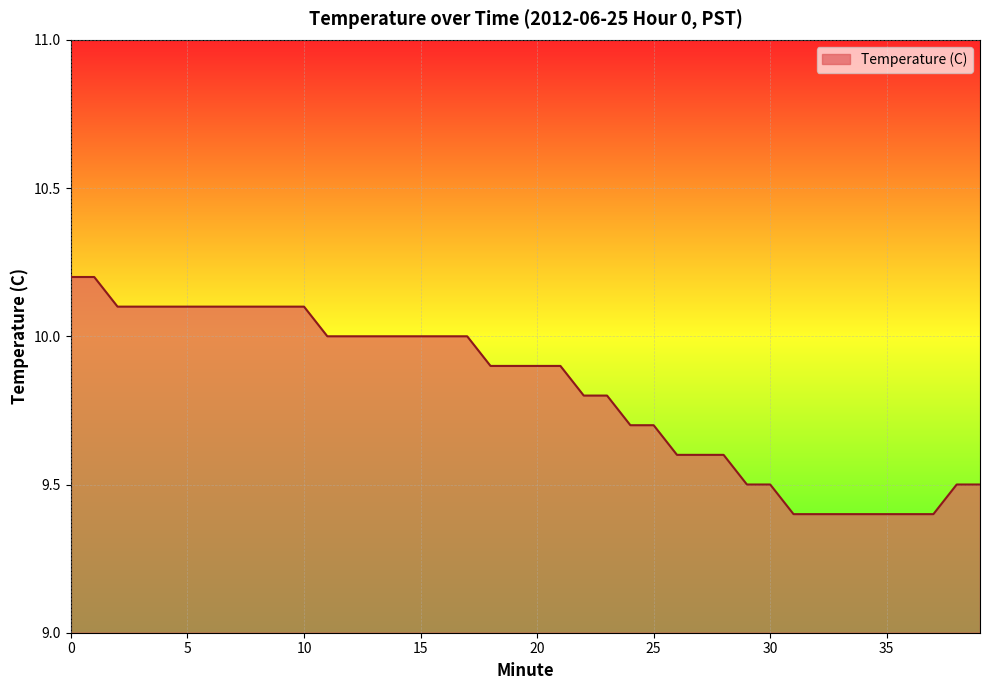

What is the difference between the maximum and minimum values?

0.8